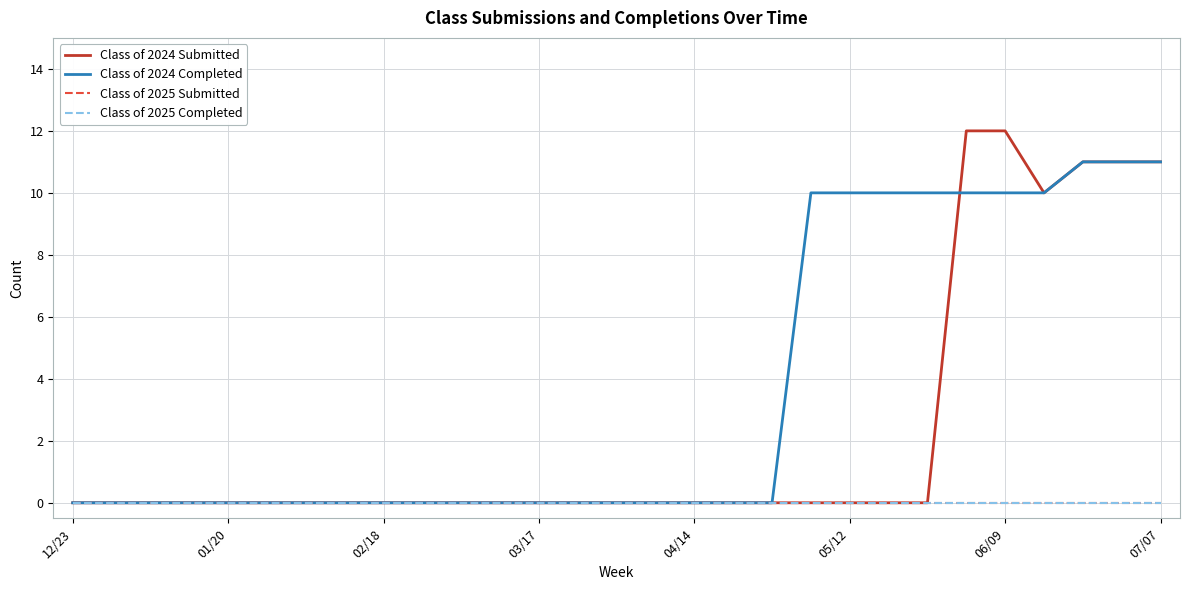

What is the label of the 1st point from the left?

12/23